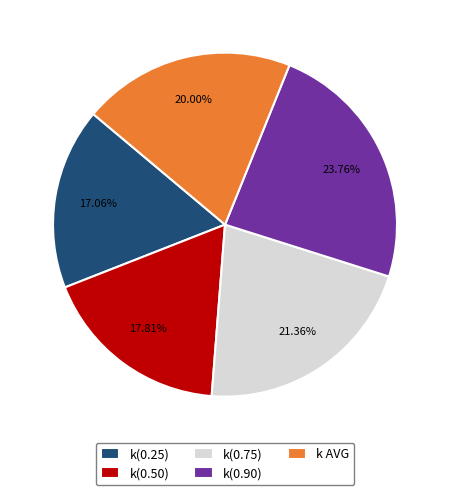

Which has a higher value, k(0.75) or k AVG?

k(0.75)